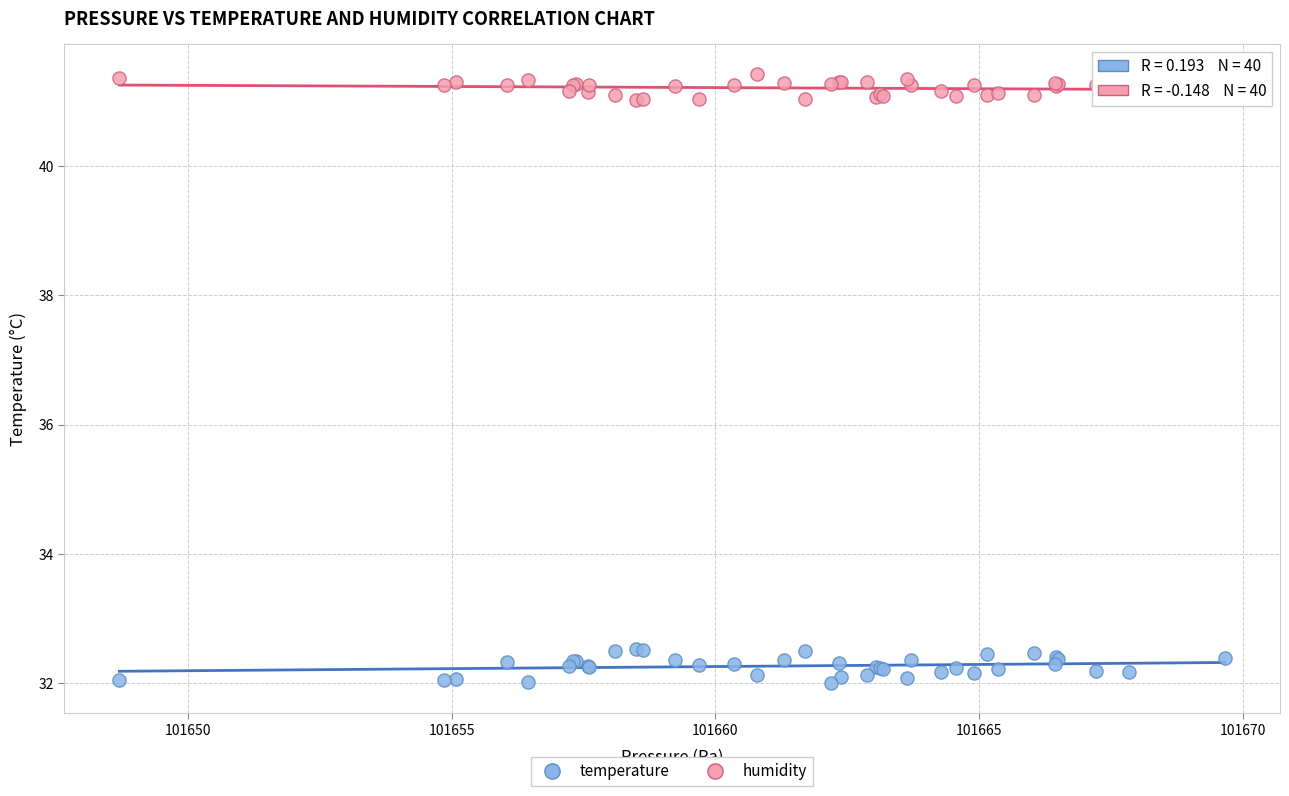

Which series reaches the minimum Y coordinate?

temperature